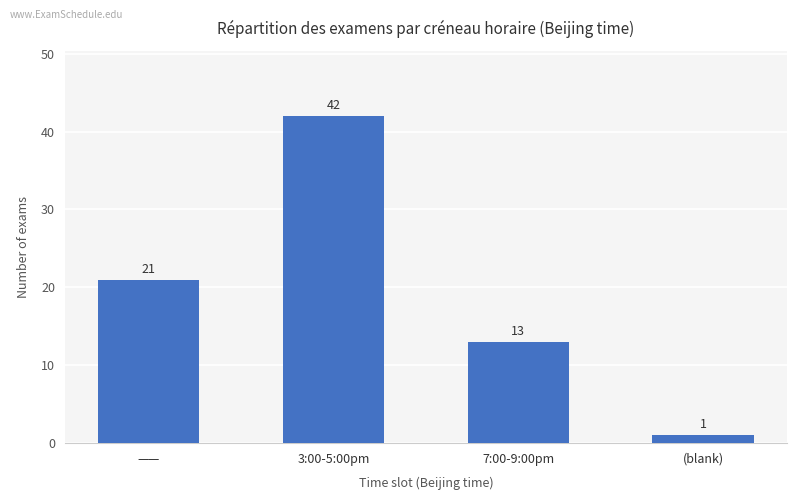

What is the change in value from —— to (blank)?

-20